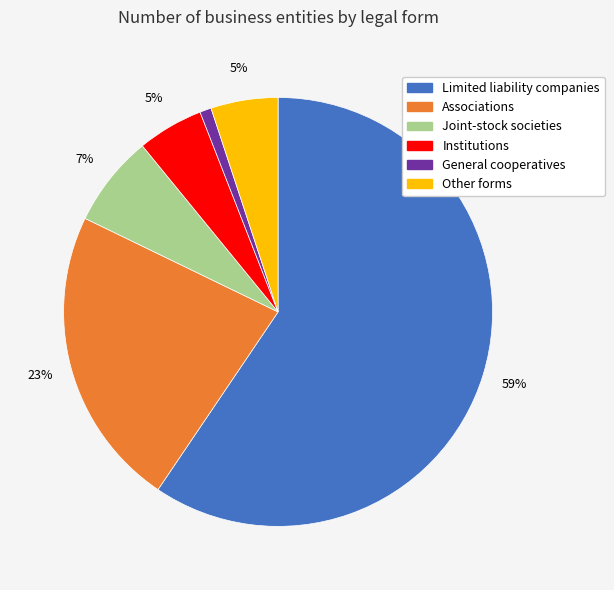

Between Institutions and Limited liability companies, which is larger?

Limited liability companies